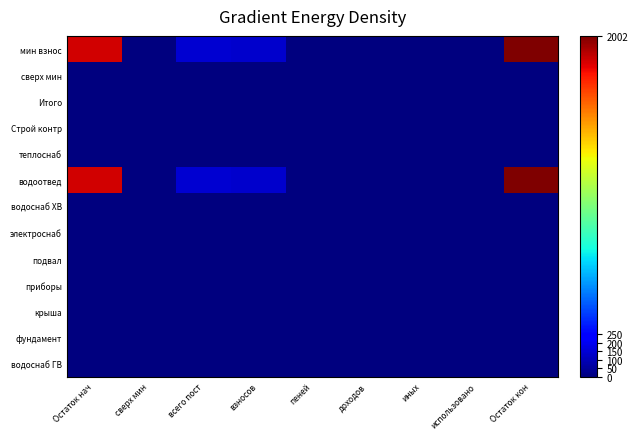

How many categories are shown in the chart?

9